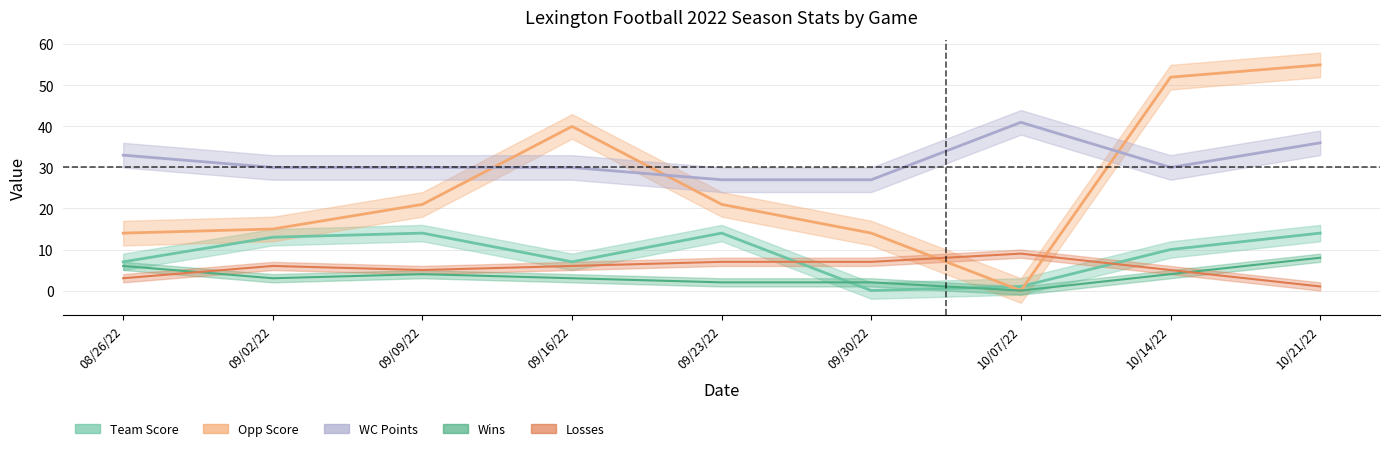

True or false: Opp Score and Wins cross at least once.

False